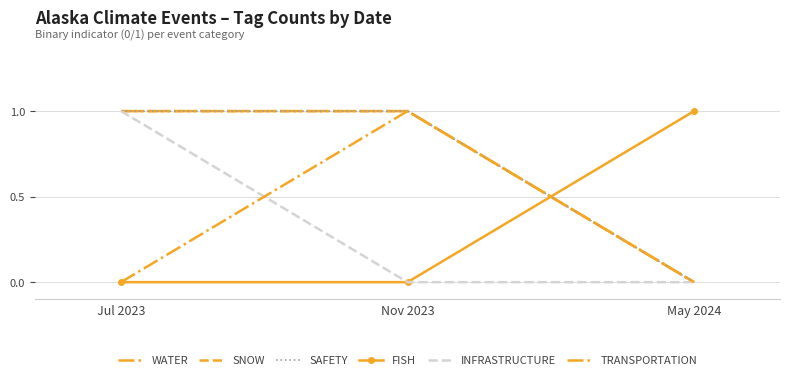

At which category does the chart reach its peak across all series?

Jul 2023